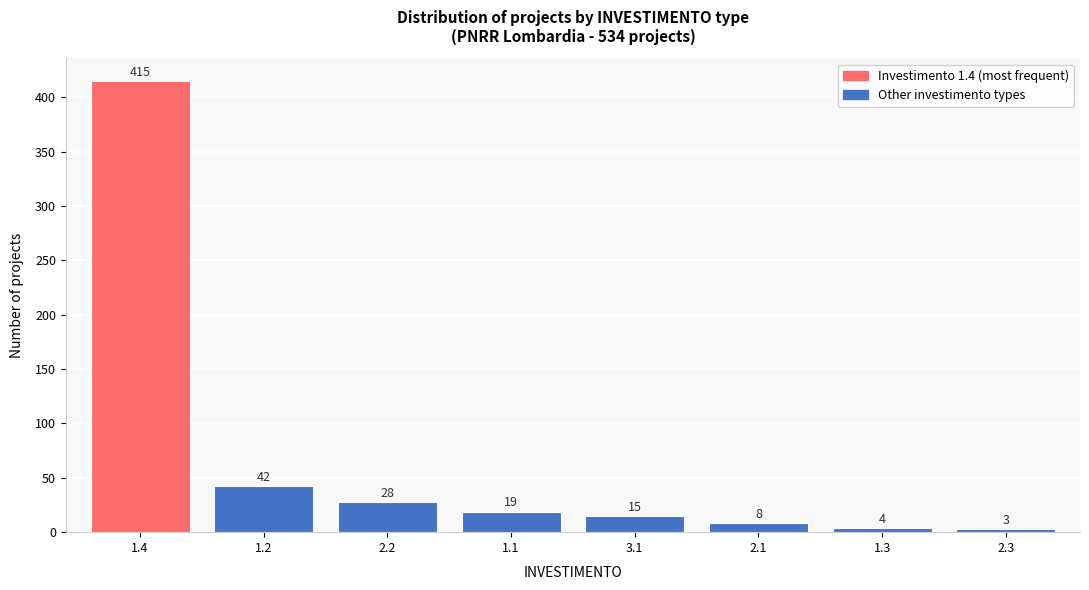

Reading left to right, extract all data points from this chart.

415	42	28	19	15	8	4	3